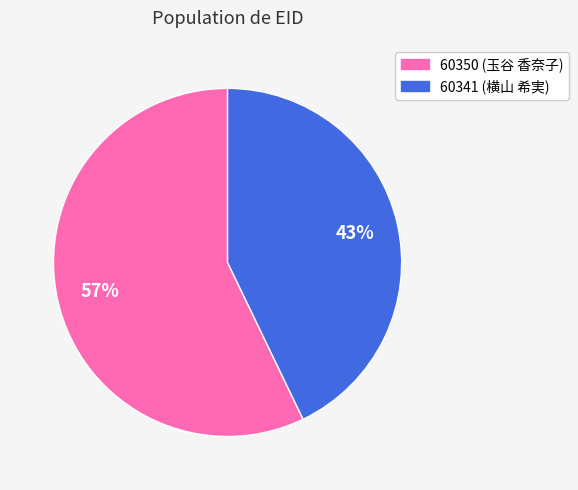

Combined, do 60350 and 60341 account for over 50%?

Yes